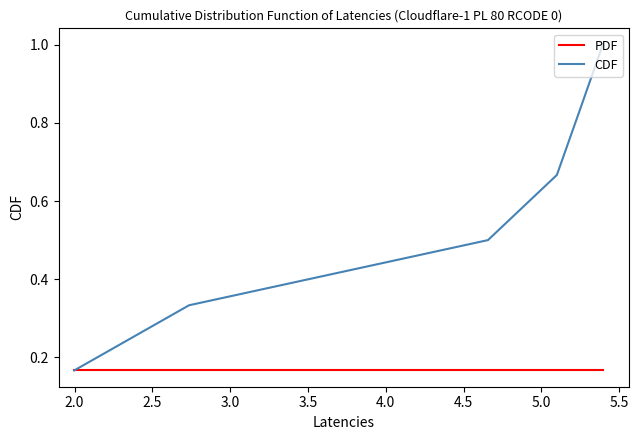

Which series has the largest total across all categories?

CDF